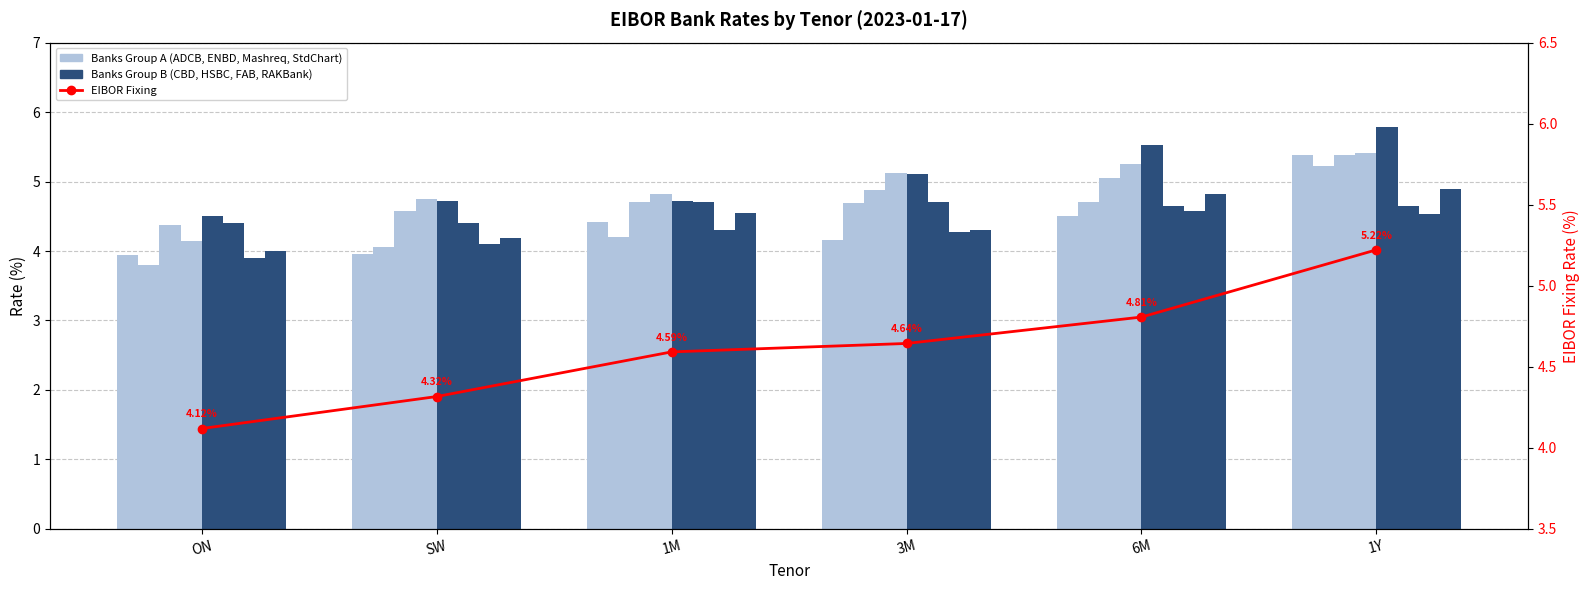

What is the sum of all EIBOR Fixing values?

27.7